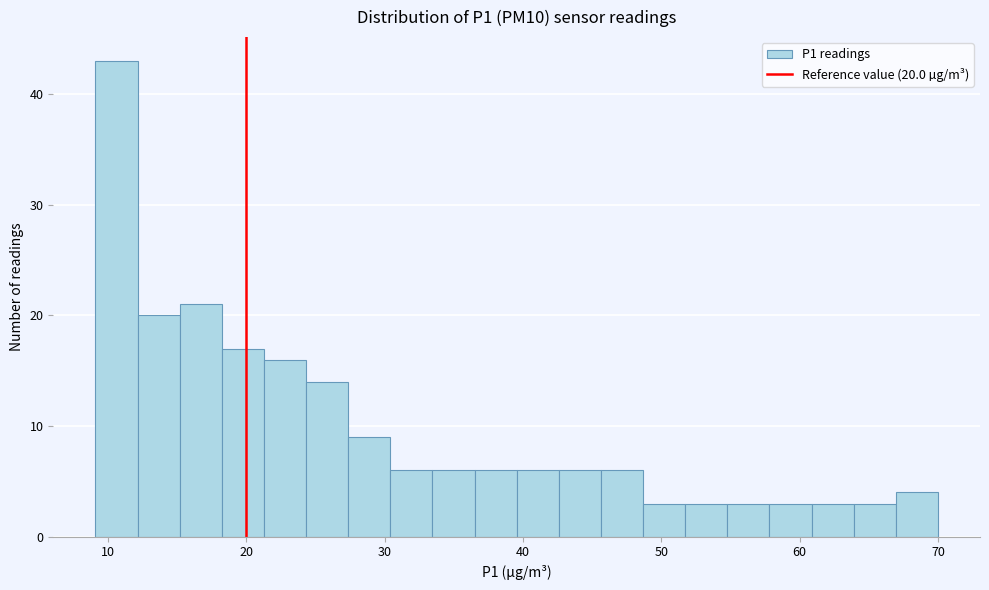

Read against the x-axis, roughly where is the centre of the tallest bar?

11